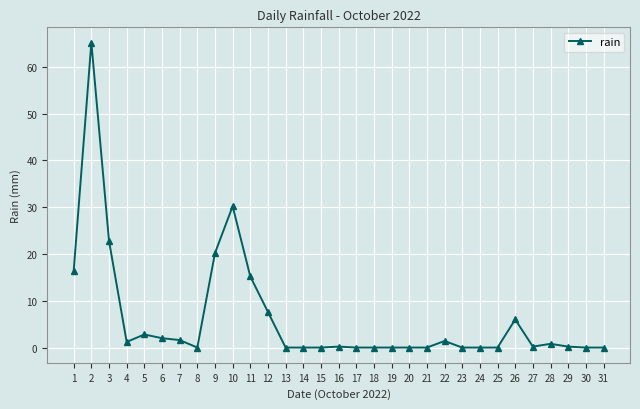

Approximately how many times larger is the value at 9 compared to 1?

1.2